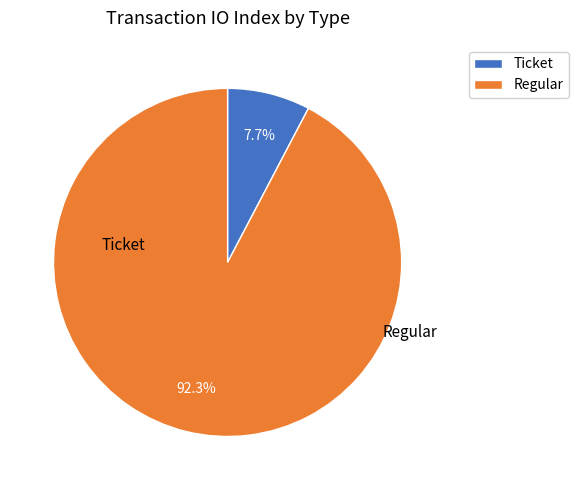

Does any single category account for the majority?

Yes